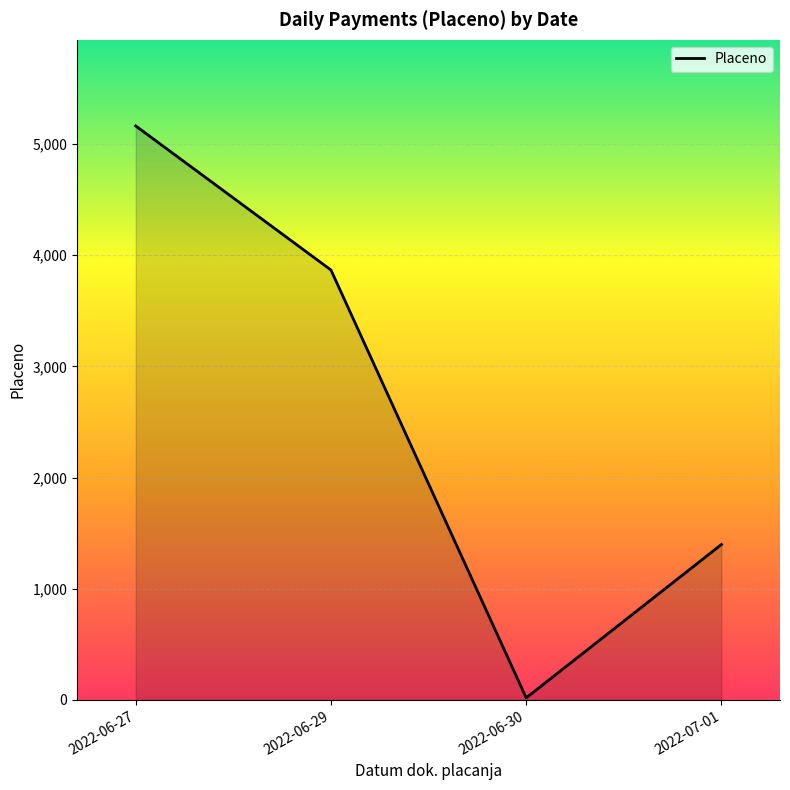

Read the value at 2022-06-29.

3867.1